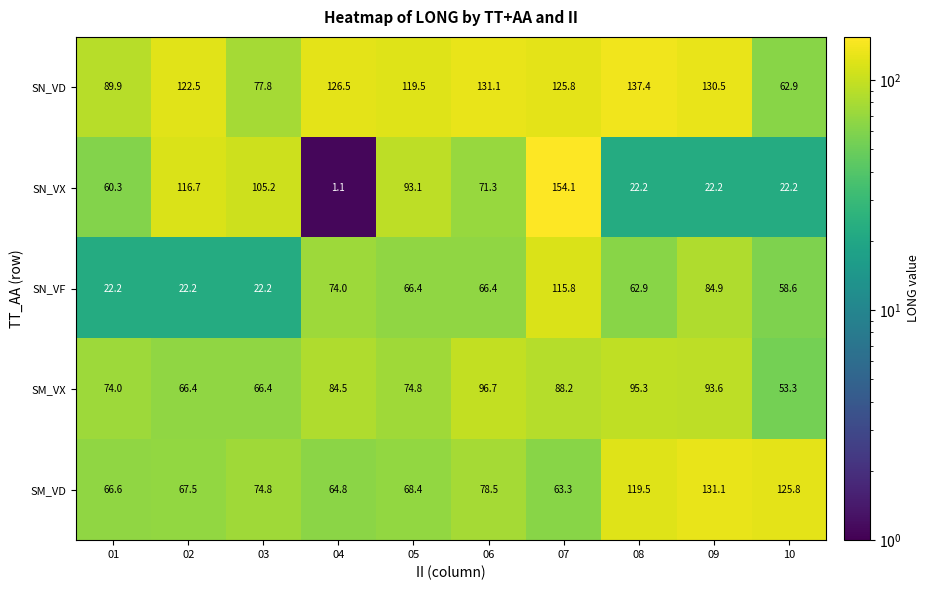

What is the lowest value of the SM_VD series?

63.3